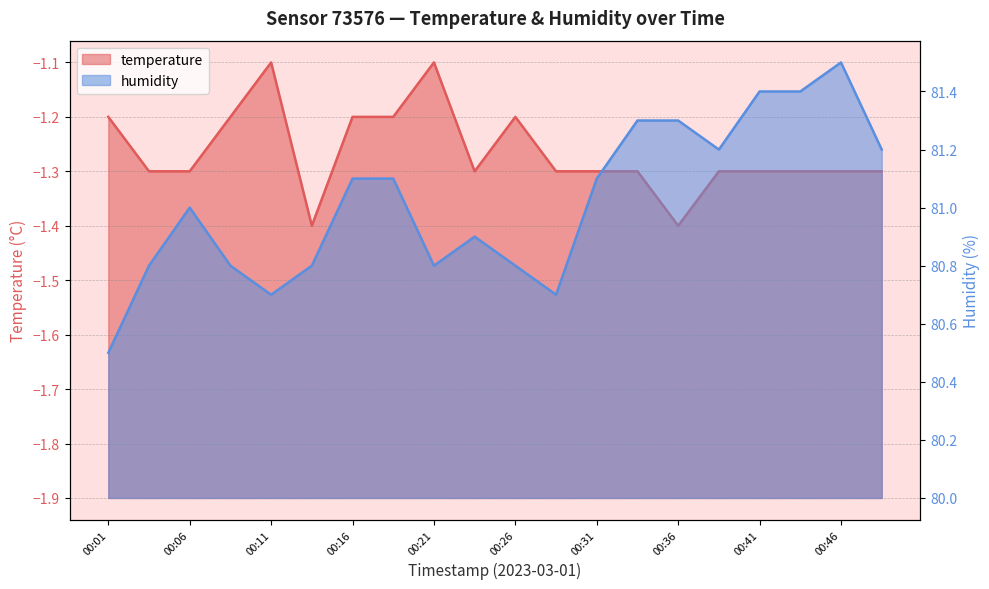

True or false: humidity and temperature intersect in this chart.

False